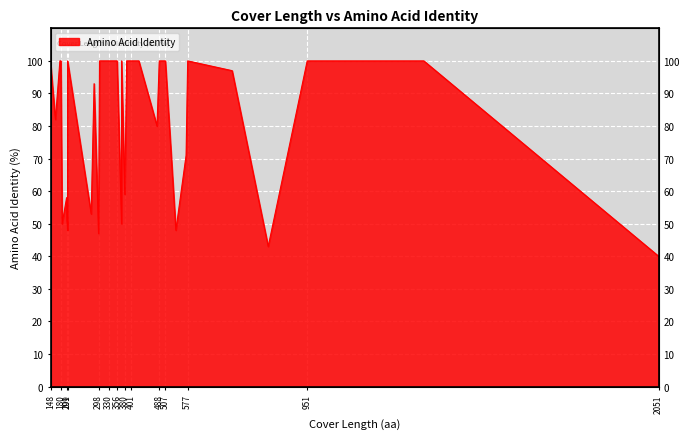

The chart shows a value of 40 at 2051. True or false?

True